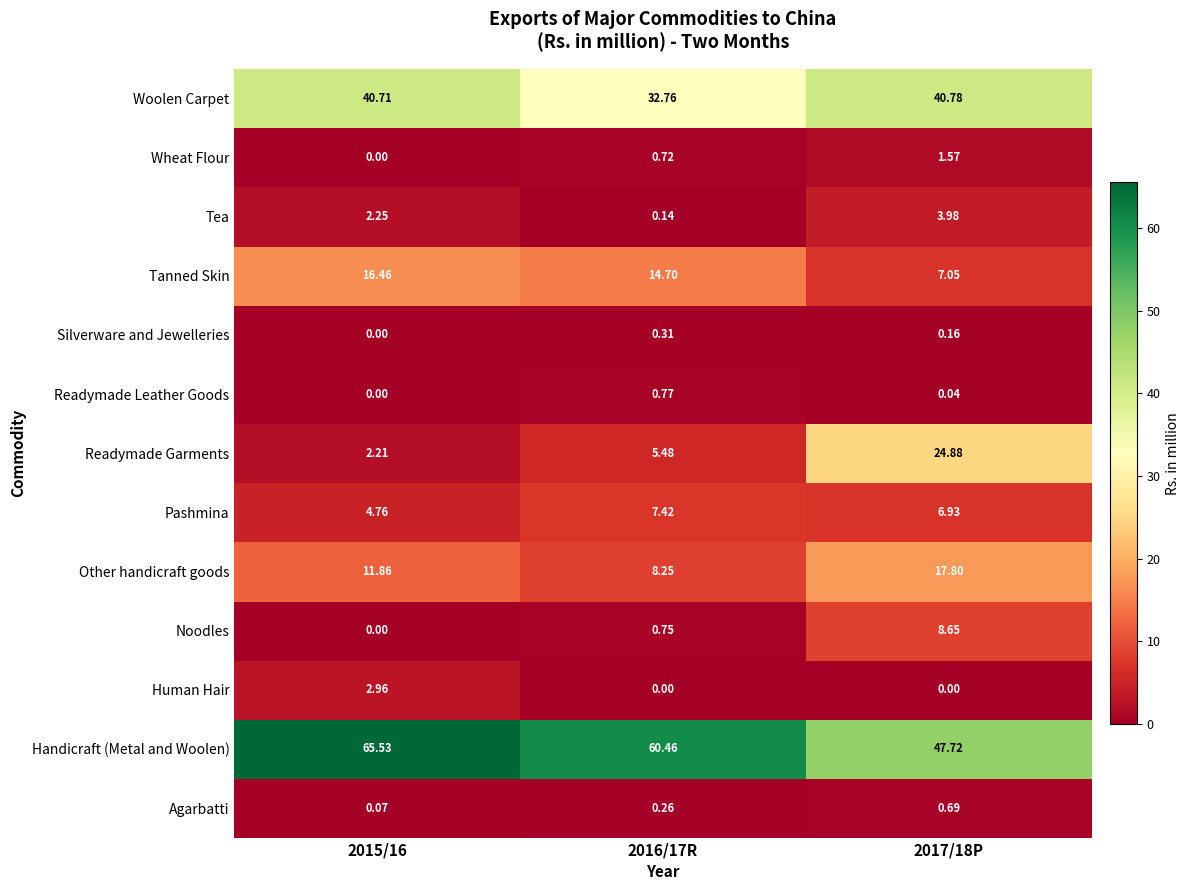

At 2016/17R, list the series in order from largest to smallest.

Handicraft (Metal and Woolen), Woolen Carpet, Tanned Skin, Other handicraft goods, Pashmina, Readymade Garments, Readymade Leather Goods, Noodles, Wheat Flour, Silverware and Jewelleries, Agarbatti, Tea, Human Hair